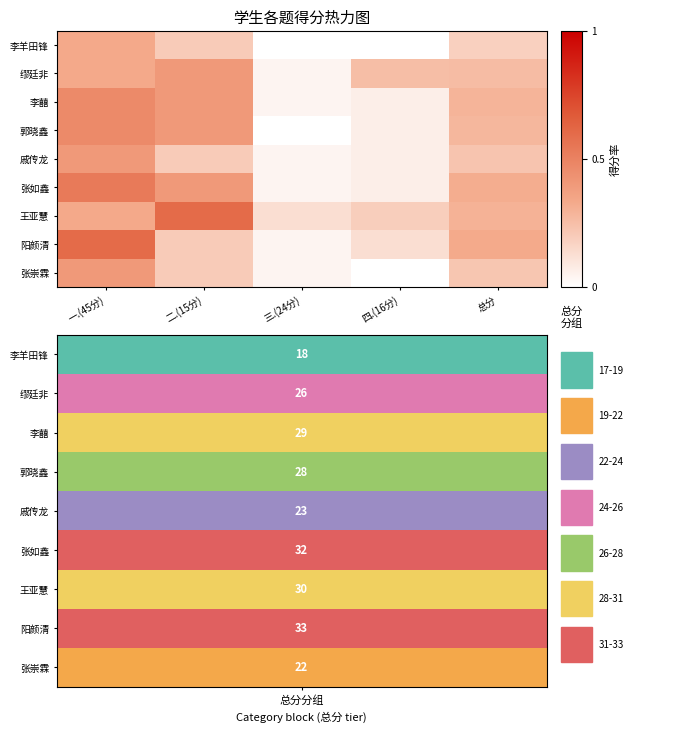

At how many categories does at least one series exceed 0?

5